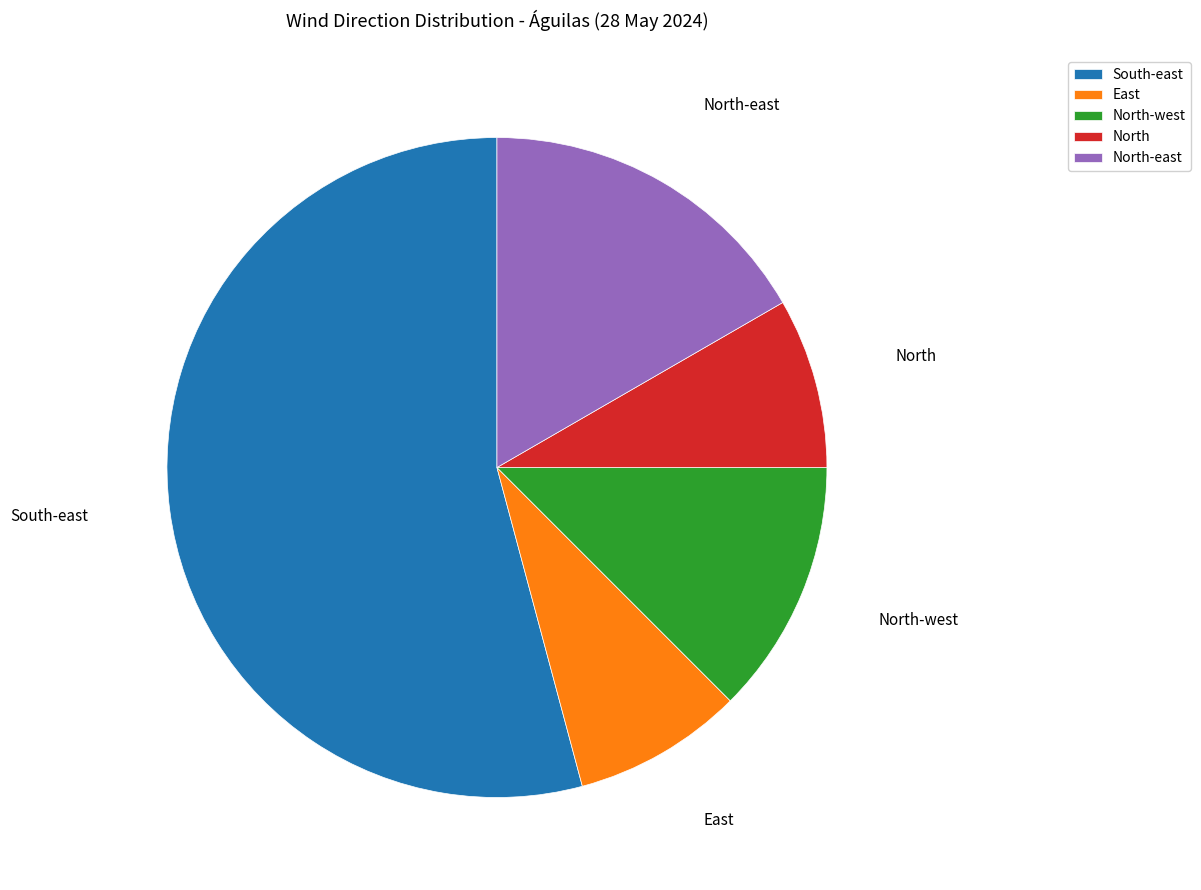

Between South-east and North, which is larger?

South-east